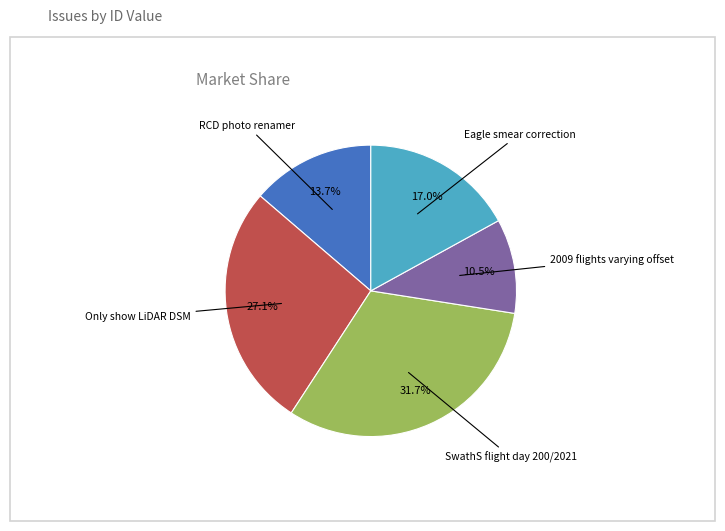

What is the ratio of the value at 2009 flights varying offset to the value at Only show LiDAR DSM?

0.4